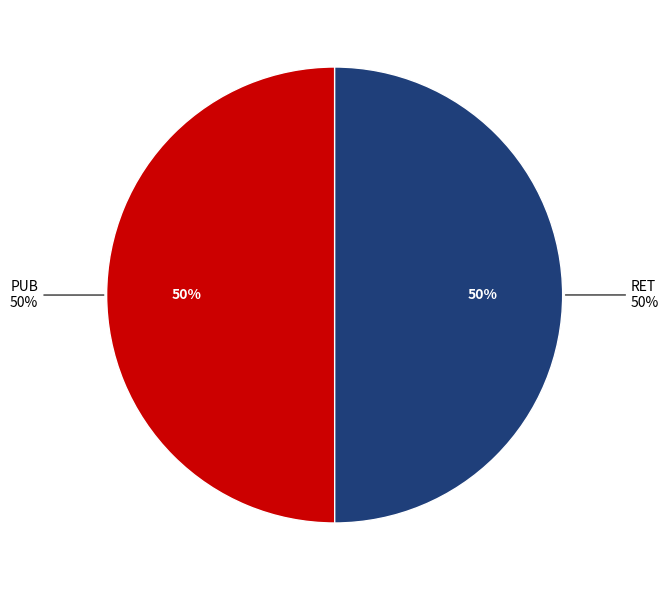

To the nearest percent, what portion does PUB represent?

50%